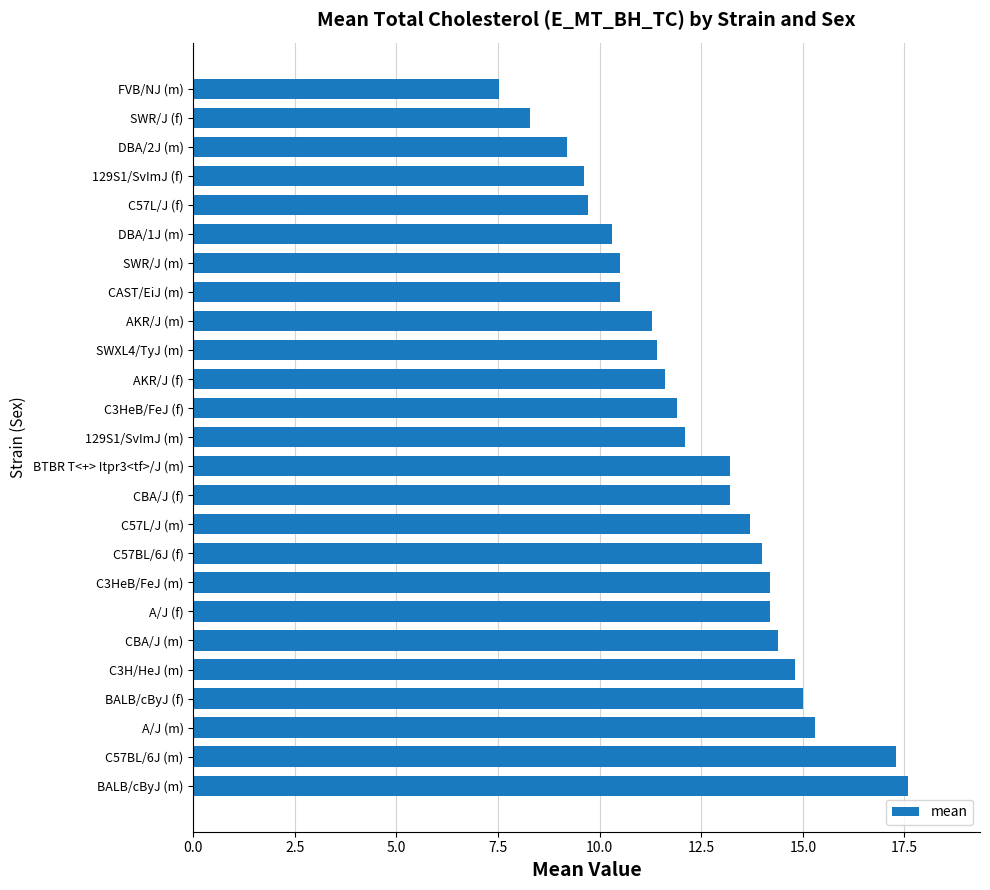

Approximately how many times larger is the value at CAST/EiJ (m) compared to C3H/HeJ (m)?

0.7